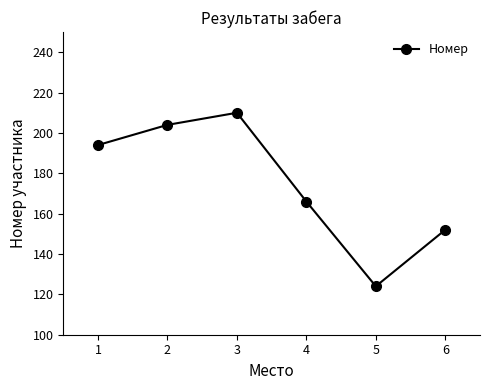

Rank the categories by value from lowest to highest.

5, 6, 4, 1, 2, 3